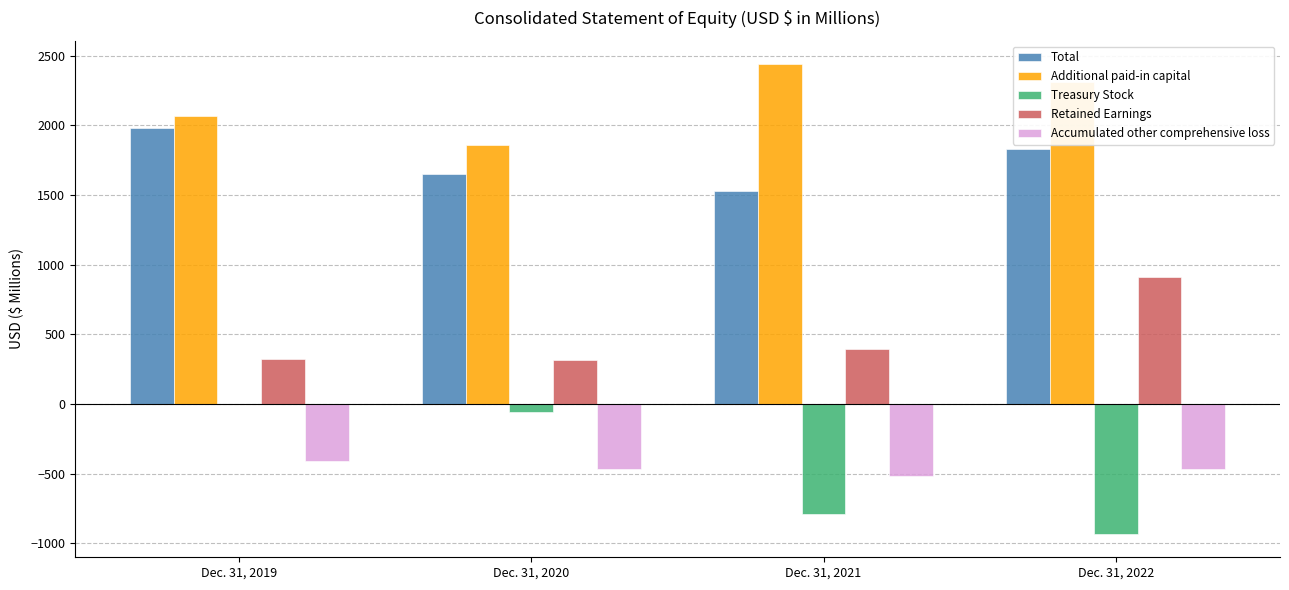

Which category has the highest value across all series?

Dec. 31, 2021